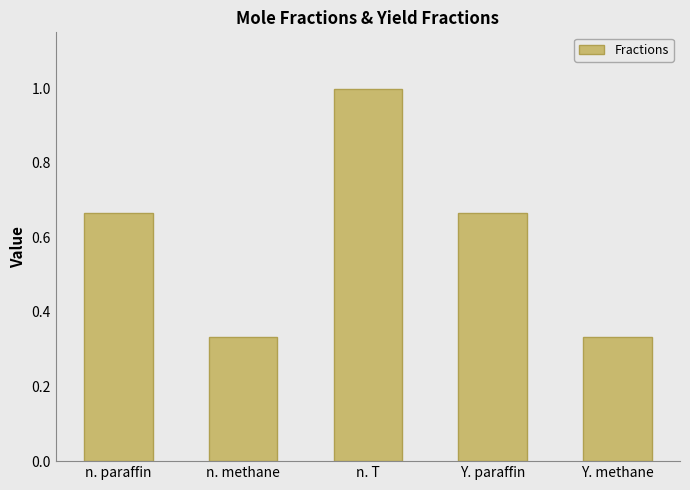

The value at n. paraffin is 0.2. True or false?

False